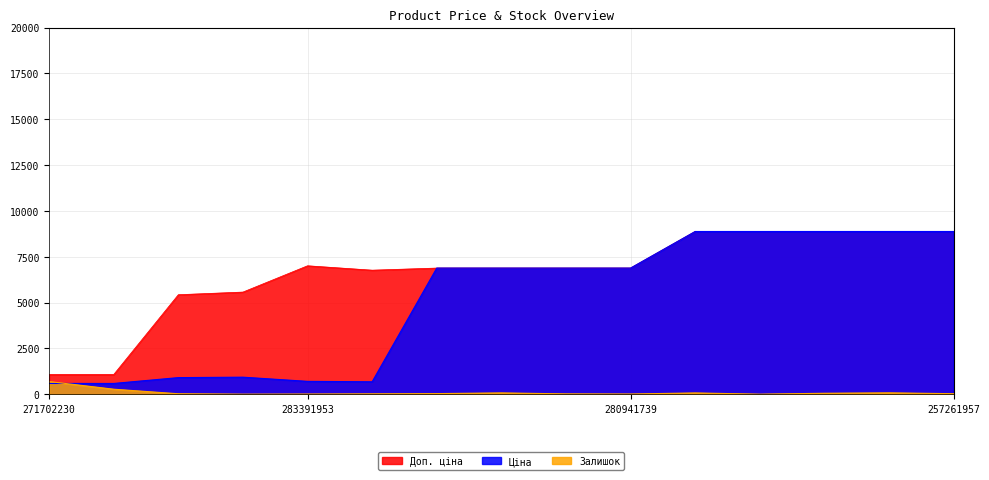

Reading right to left, list all the values displayed in this chart.

Ціна: 8874.6	8874.6	8874.6	8874.6	8874.6	6879.5	6879.5	6879.5	6879.5	676.4	700.4	928.3	904.3	586.0	586.0
Доп. ціна: 8874.6	8874.6	8874.6	8874.6	8874.6	6879.5	6879.5	6879.5	6879.5	6764.4	7004.3	5569.9	5425.9	1074.5	1074.5
Залишок: 27.0	75.0	51.0	1.0	69.0	10.0	17.0	71.0	32.0	19.0	8.0	2.0	24.0	272.0	690.0